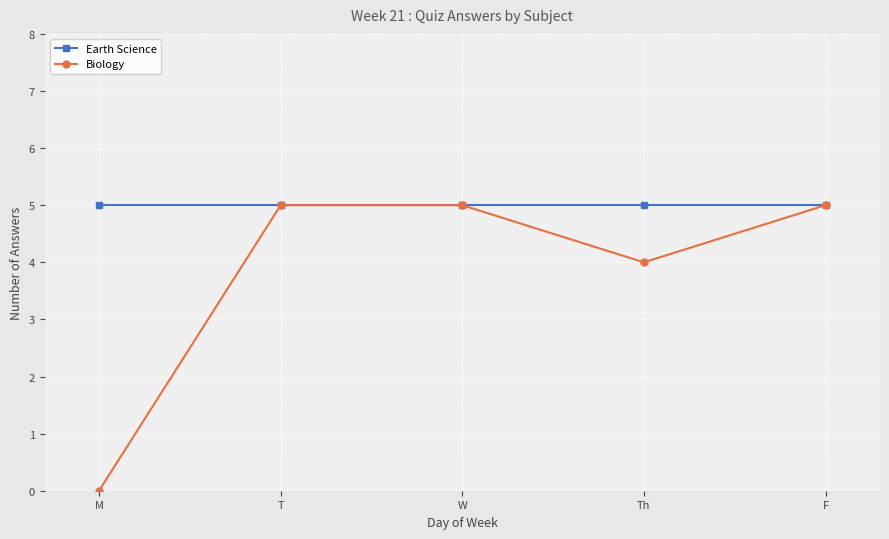

What is the highest value of the Biology series?

5